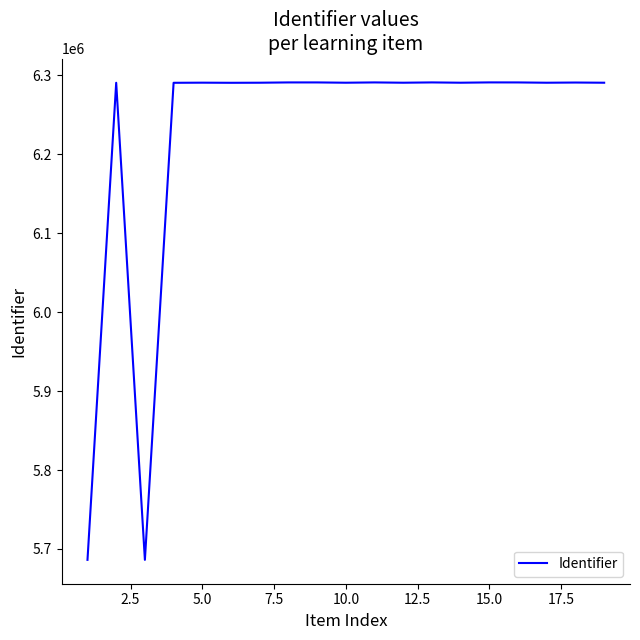

What is the difference between the maximum and minimum values?

604826